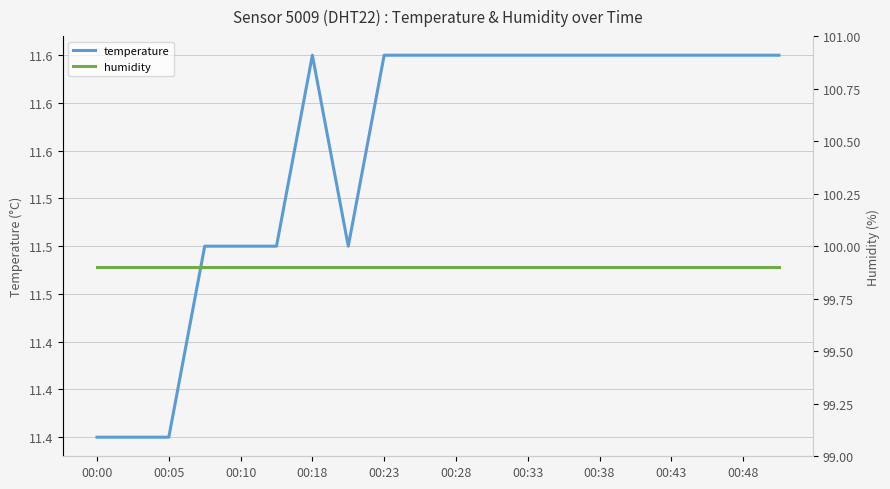

True or false: humidity has a value of 41.3 at 17.

False